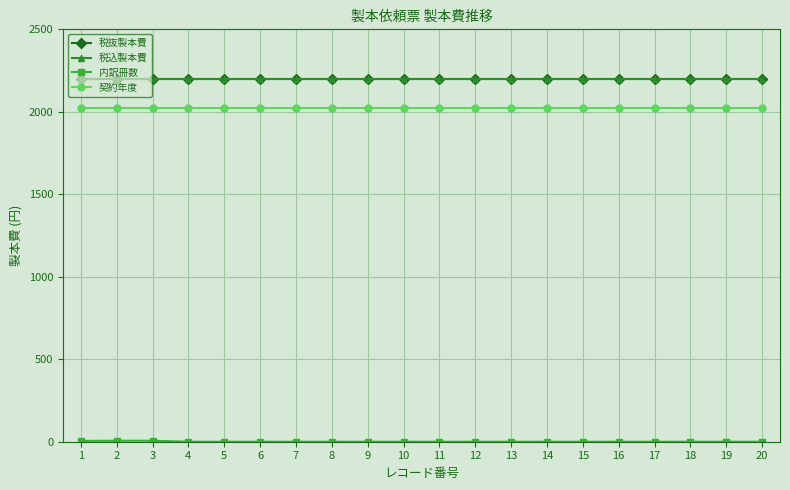

True or false: 内訳冊数 has a value of 0 at 11.

True